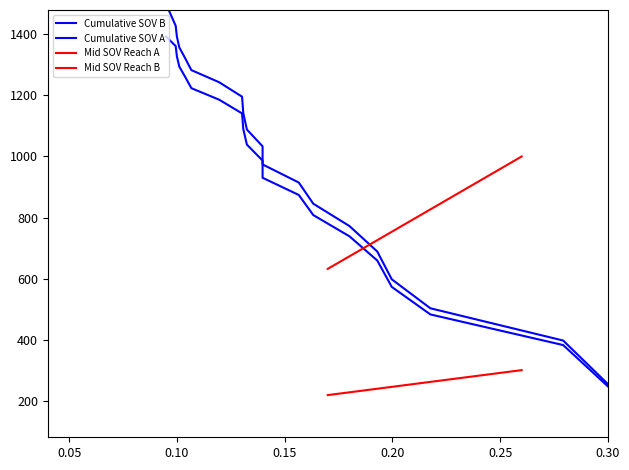

What is the average value of the Mid SOV Reach A series?

823.1